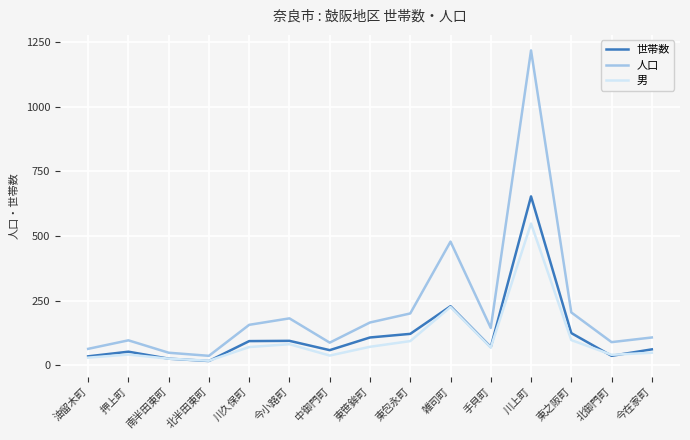

What is the sum of all 世帯数 values?

1772